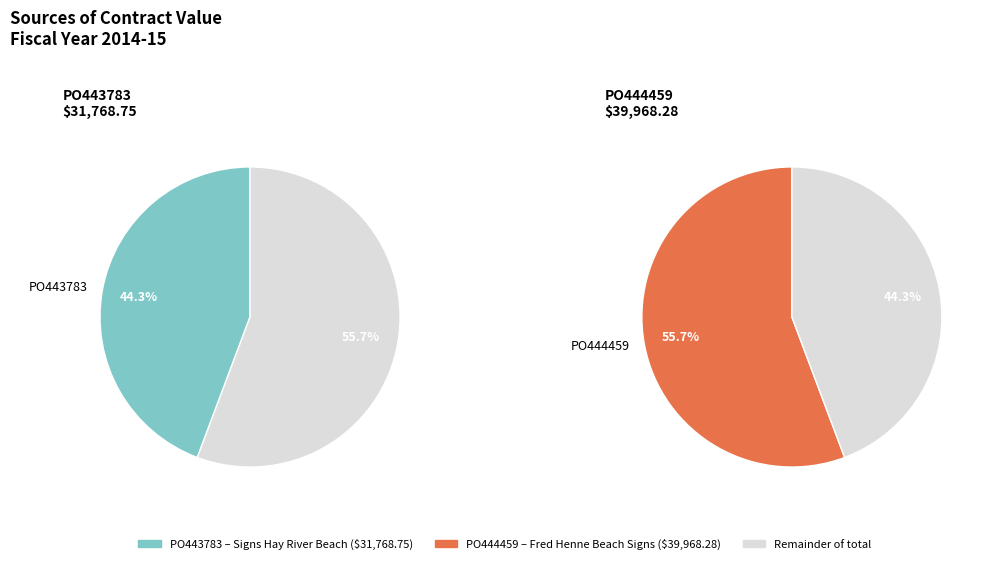

Does PO443783 represent more than half of the total?

No